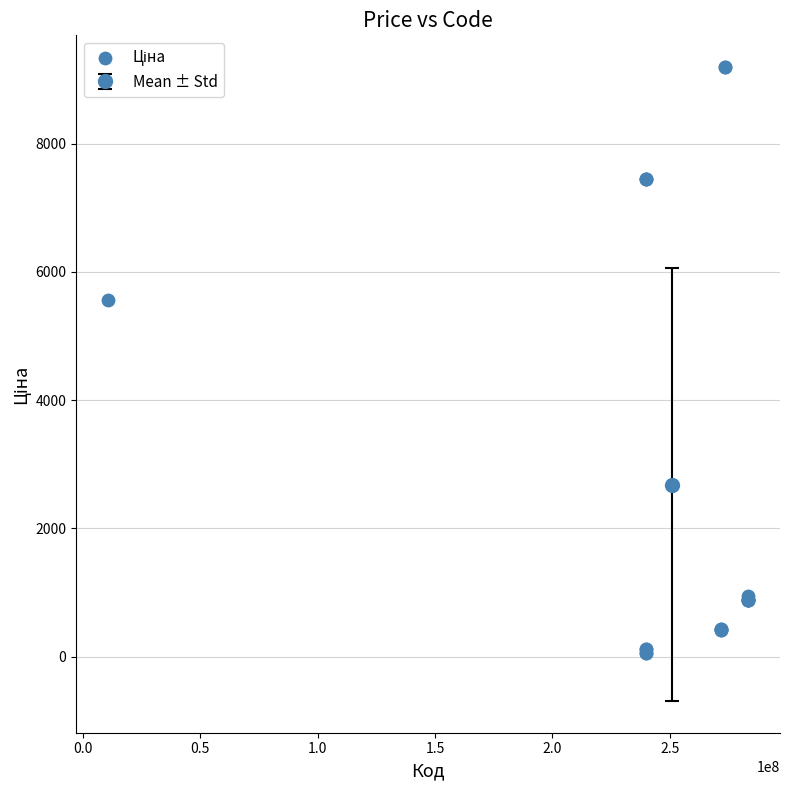

What Y value in the scatter plot is closest to 4626?

5560.3